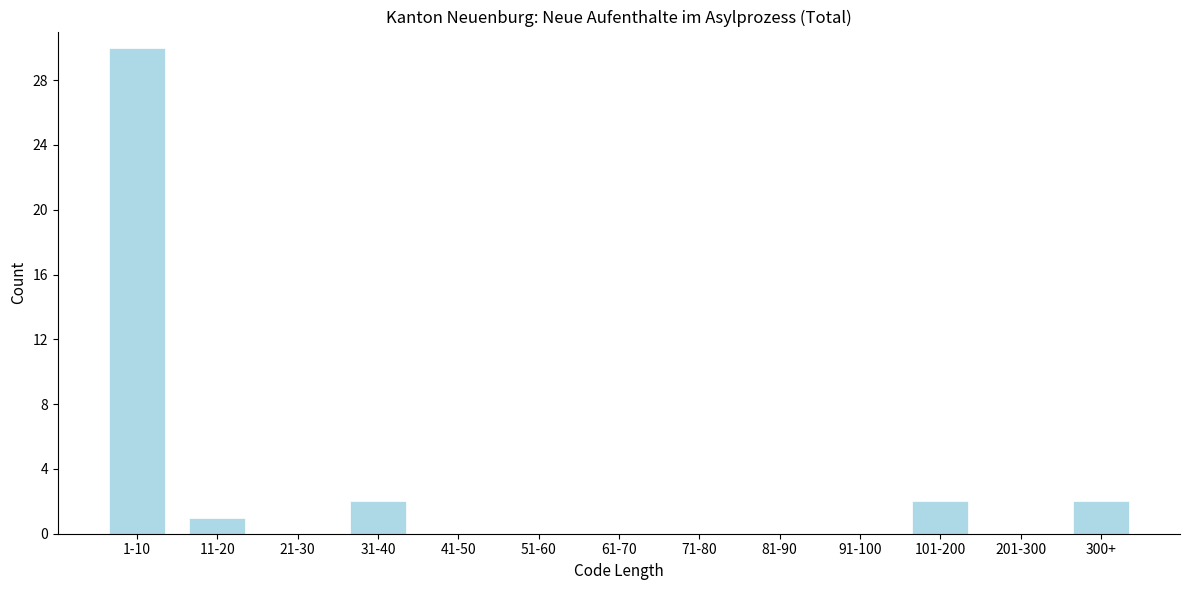

Reading left to right, what are all the values shown in this chart?

1-10=30	11-20=1	21-30=0	31-40=2	41-50=0	51-60=0	61-70=0	71-80=0	81-90=0	91-100=0	101-200=2	201-300=0	300+=2